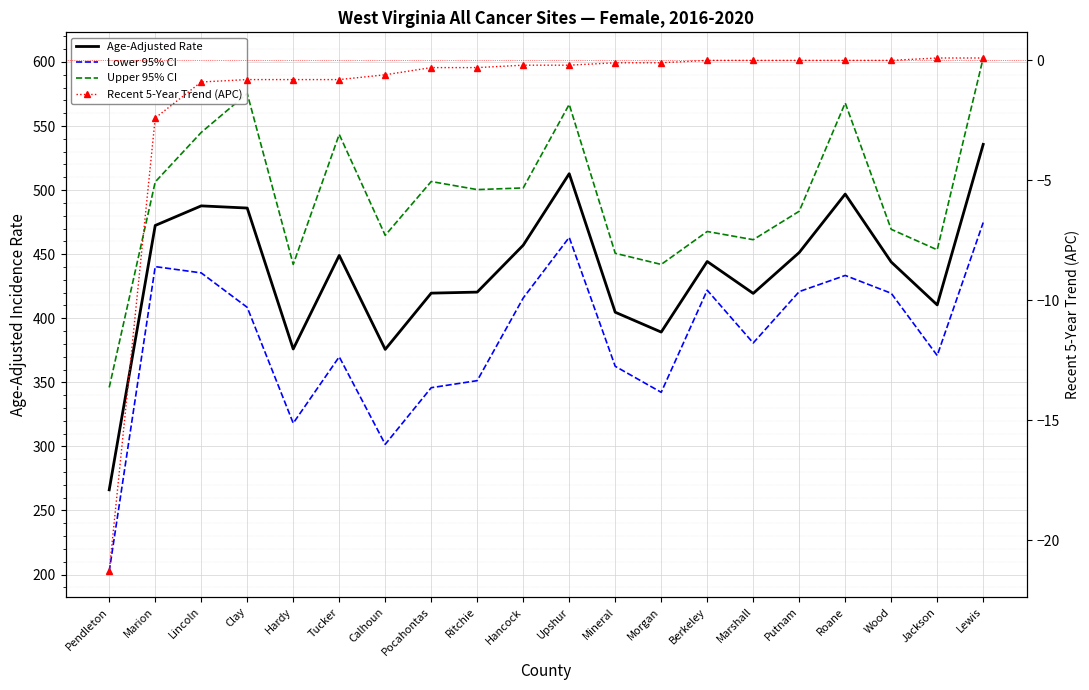

What is the total value across all series at Morgan?

1173.3